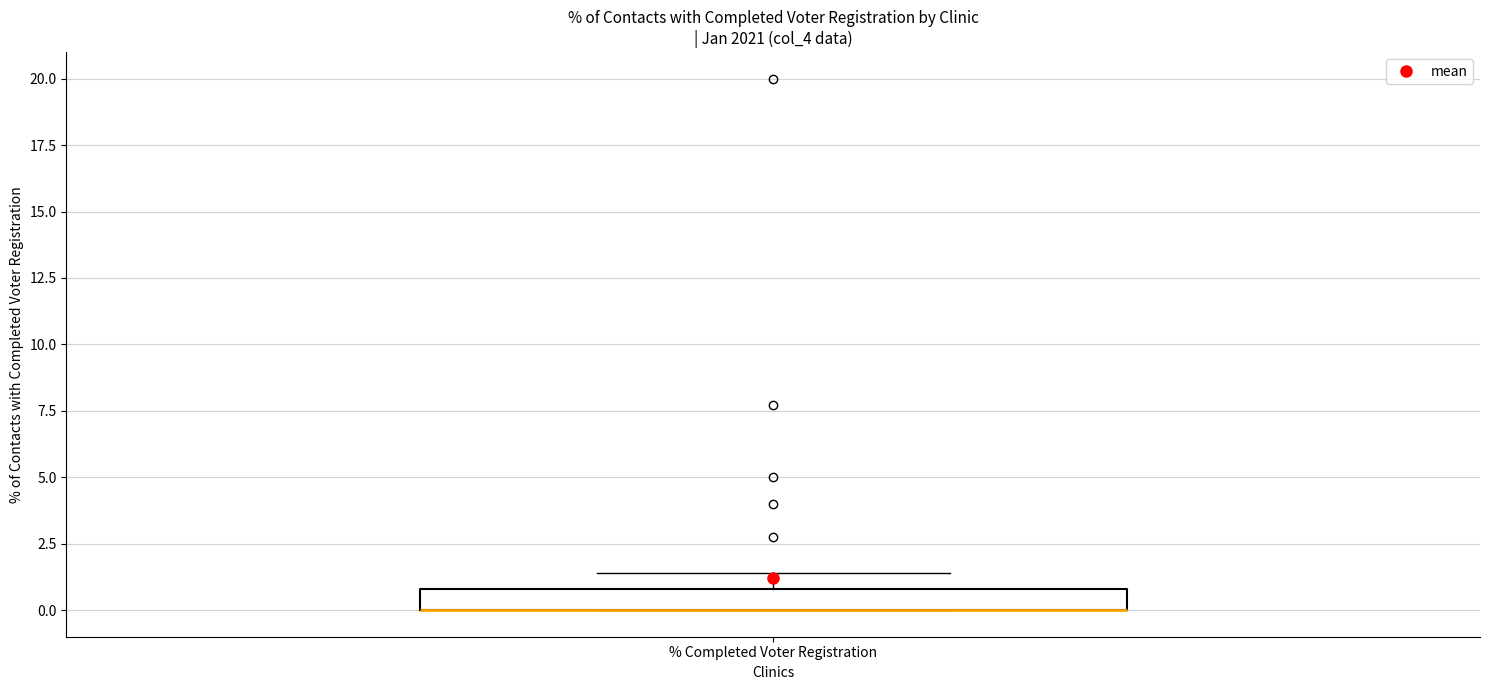

Read this box plot against the y-axis: the position of the median line, the range covered by the box, and the ends of both whiskers. The values are not printed on the chart, so give them approximately, as read against the axis.

median 0.0 (drawn on the box's lower edge), box 0.0 to 1.0, whiskers 0.0 to 1.5